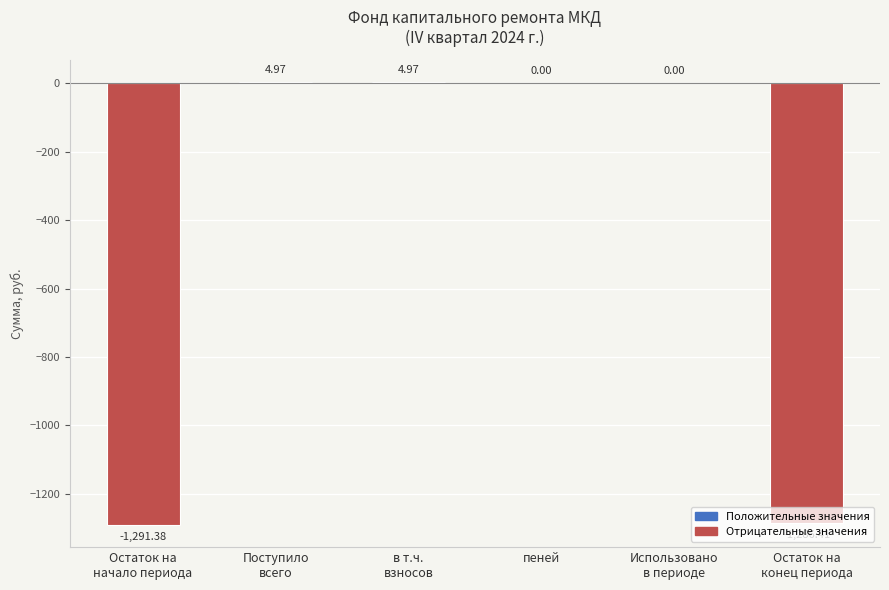

The chart shows a value of -1889.7 at Остаток на
начало периода. True or false?

False